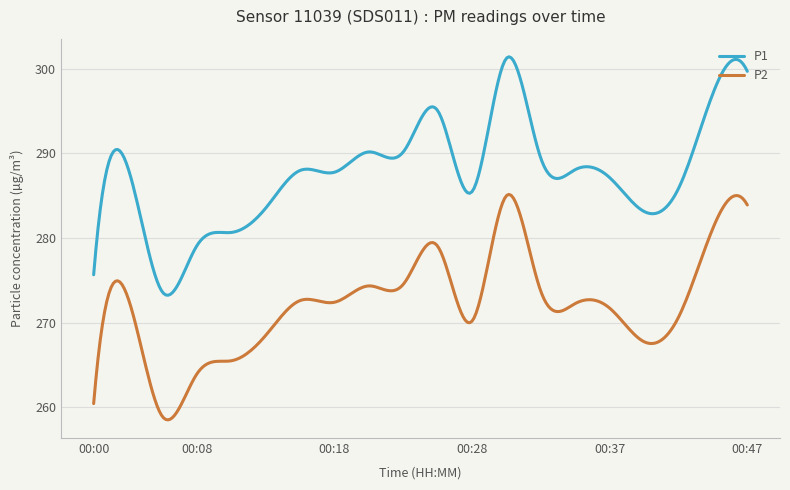

Which series has the widest spread of values?

P1